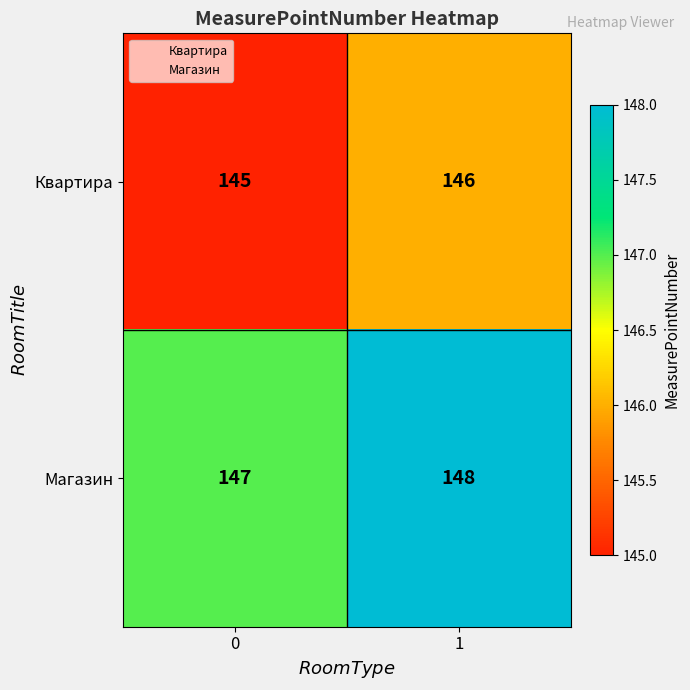

What is the sum of the Магазин values at 0 and 1?

295